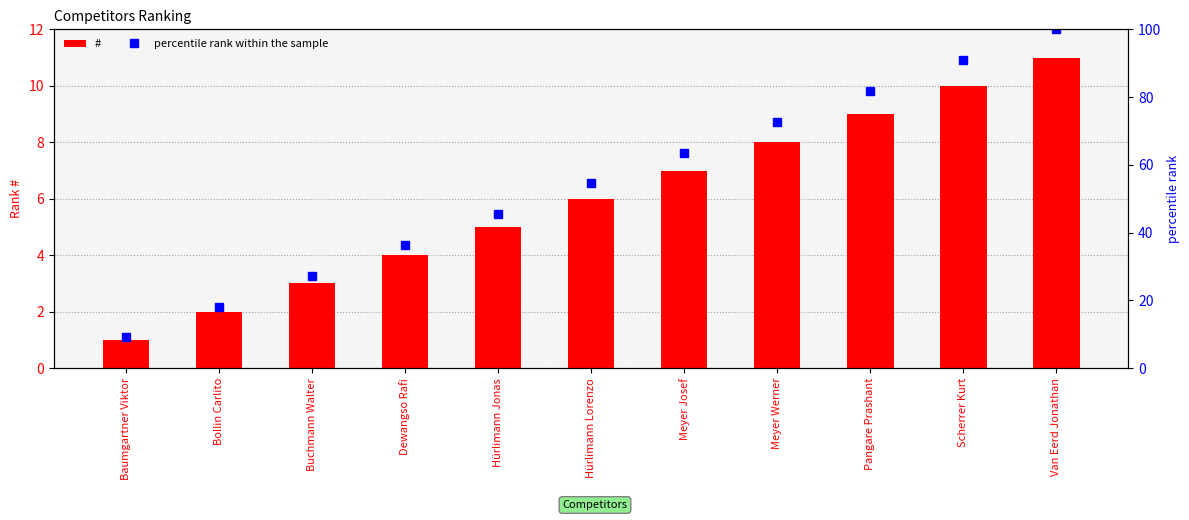

What is the sum of all # values?

66